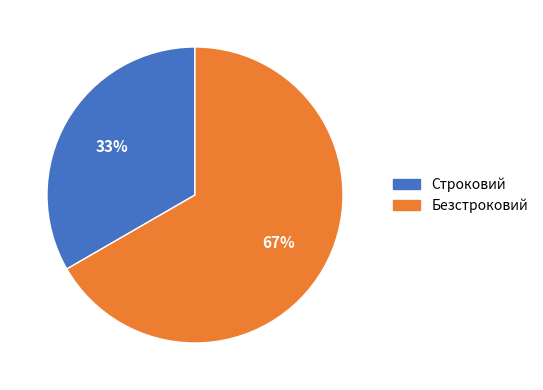

To the nearest percent, what is the average slice percentage?

50%